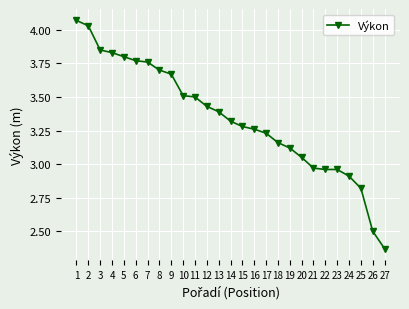

What is the value of the 11th point from the left?

3.5